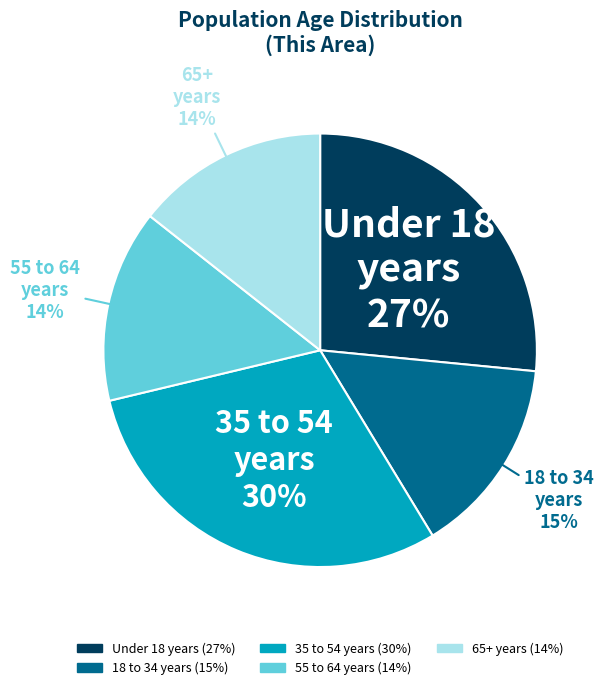

To the nearest percent, what is the difference between the largest and smallest slice percentages?

16%